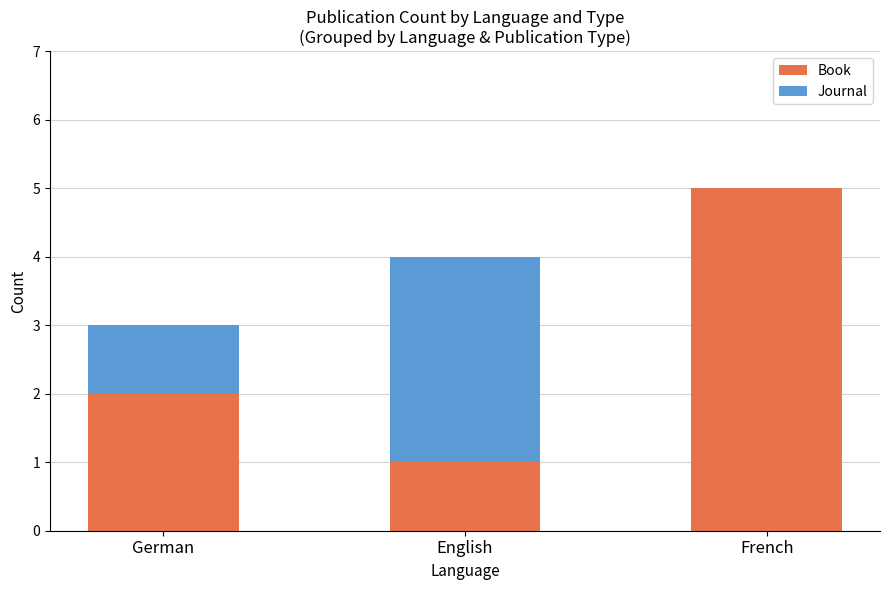

How many categories are shown in the chart?

3